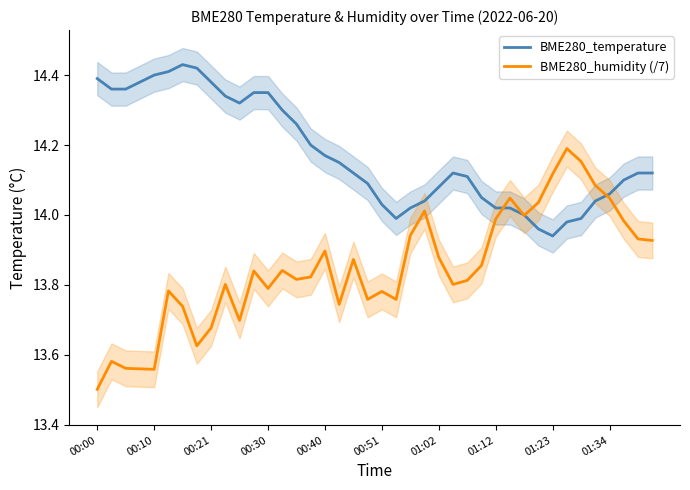

True or false: BME280_humidity (/7) has a value of 13.9 at 39.

True